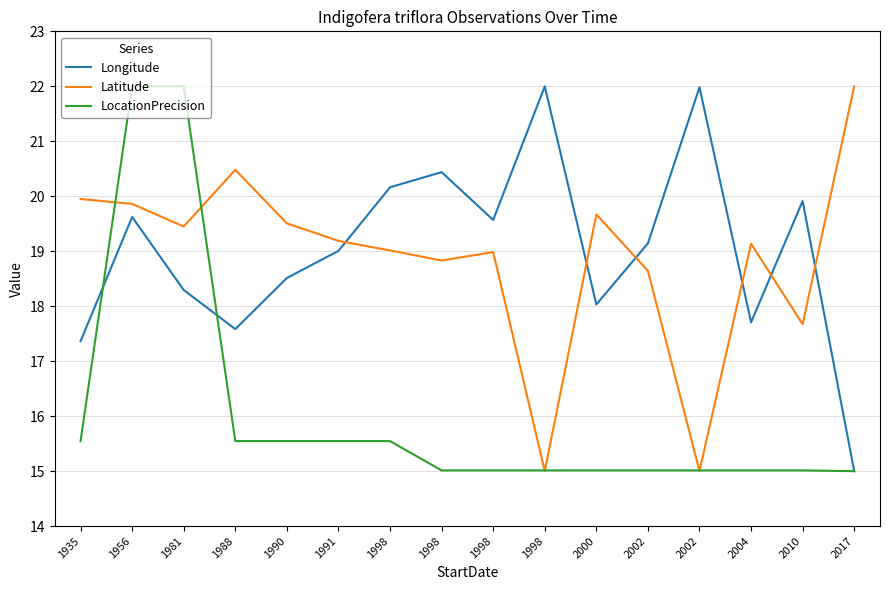

Which category has the lowest value in the LocationPrecision series?

2017